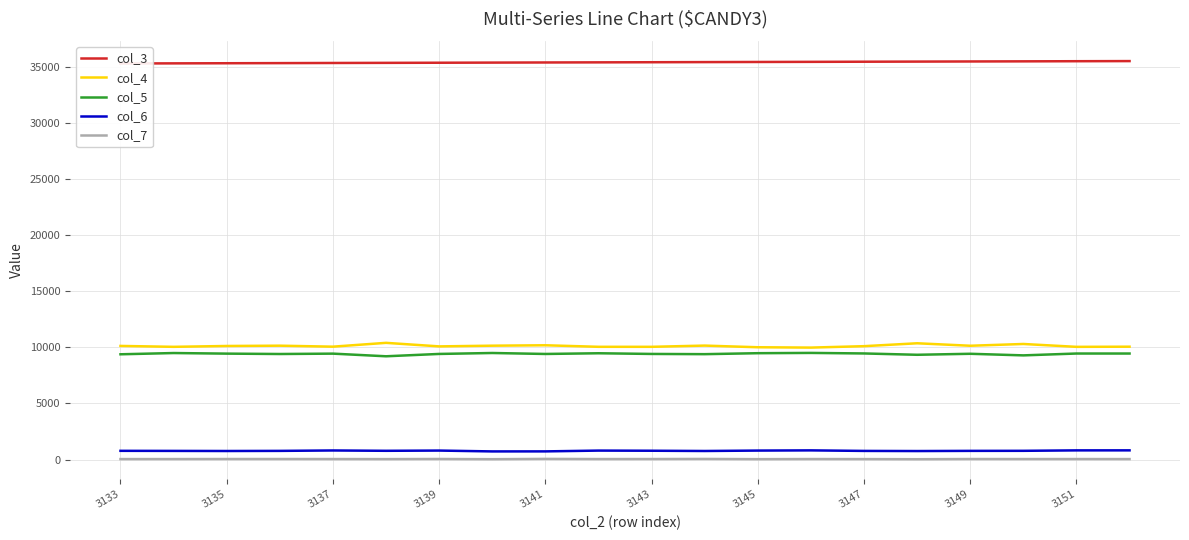

True or false: col_5 and col_6 intersect in this chart.

False